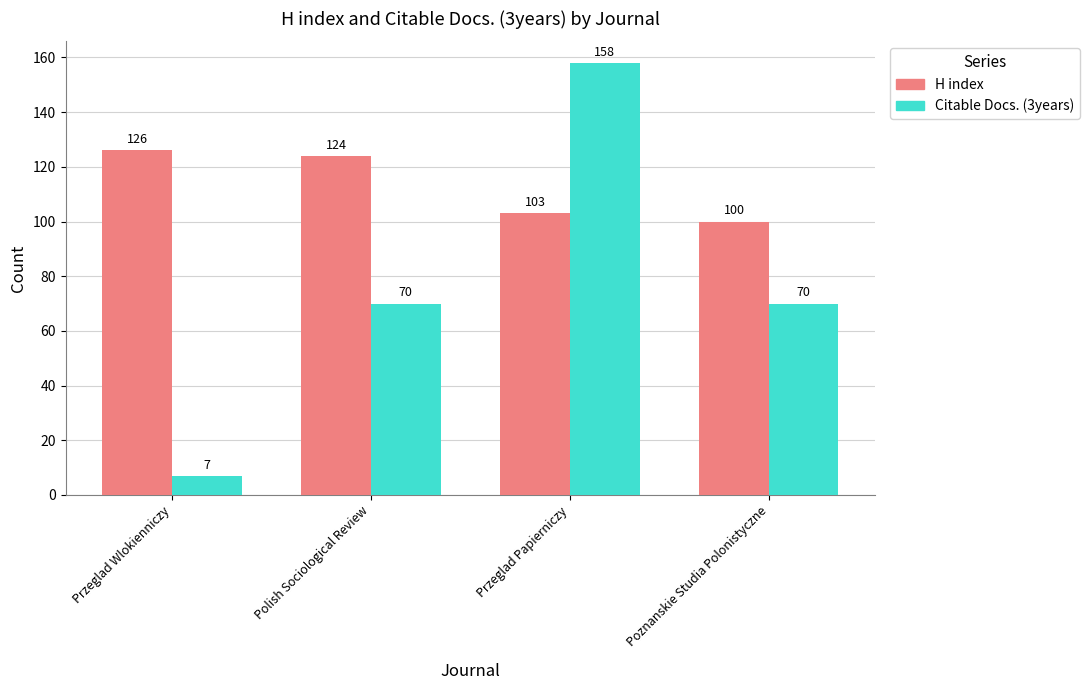

True or false: Citable Docs. (3years) has a value of 70 at Polish Sociological Review.

True